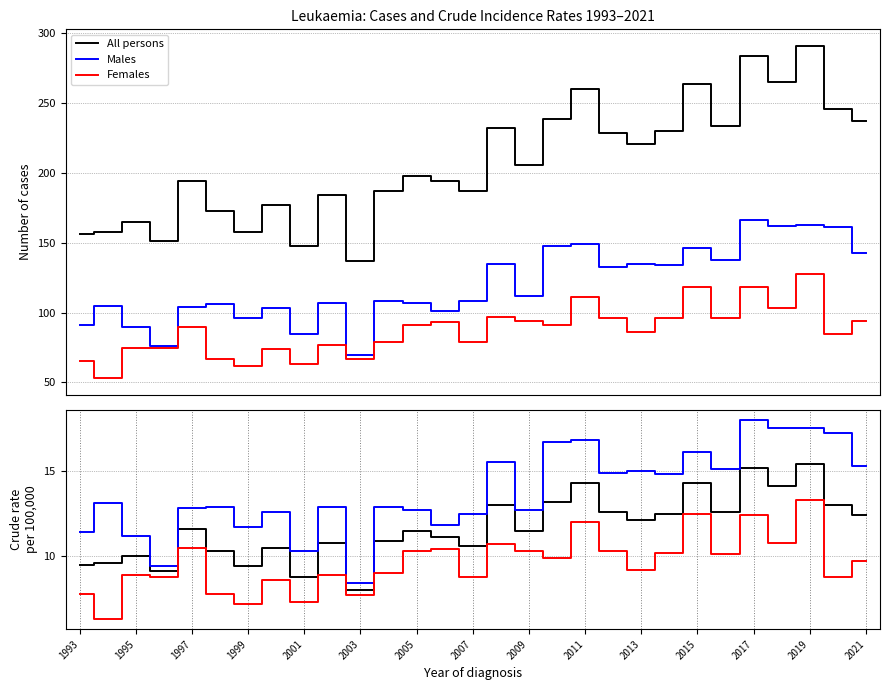

True or false: All persons has more than 1 interior local peaks.

True